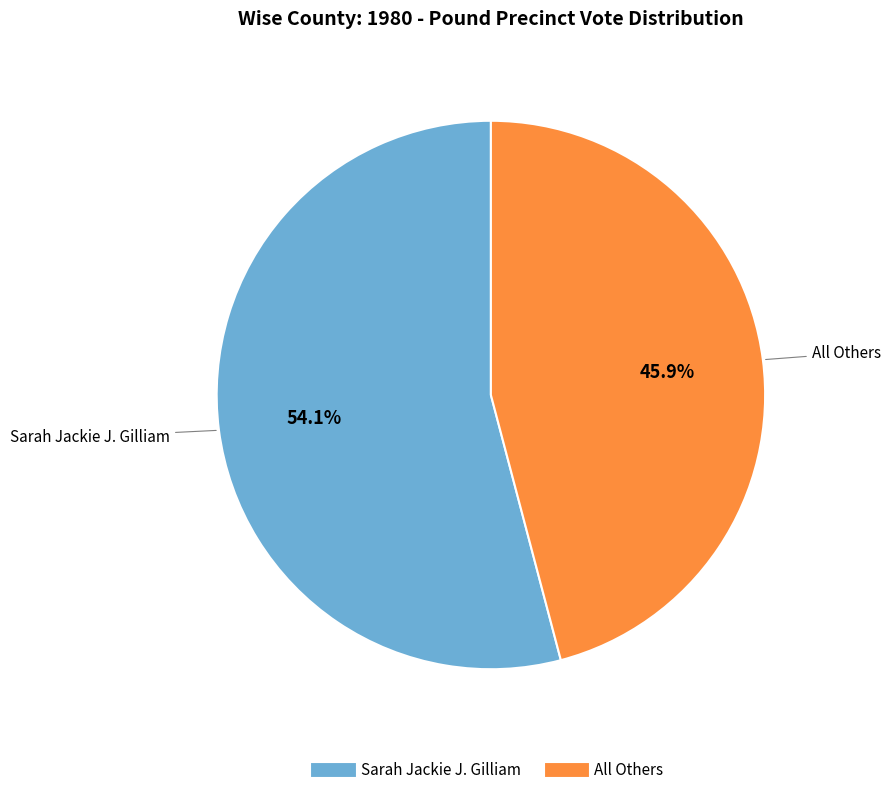

Does All Others account for over 50% of the chart?

No